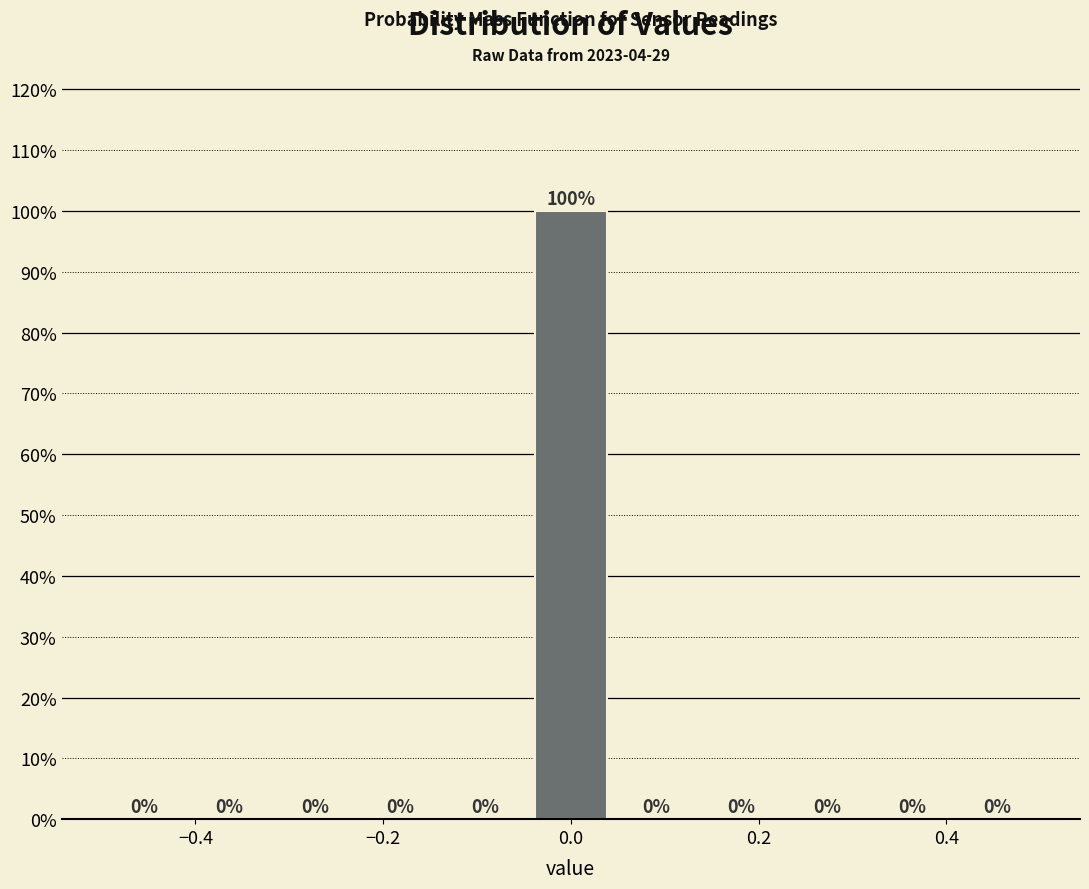

Over which range of the x-axis is the bar tallest?

-0.04 to 0.04